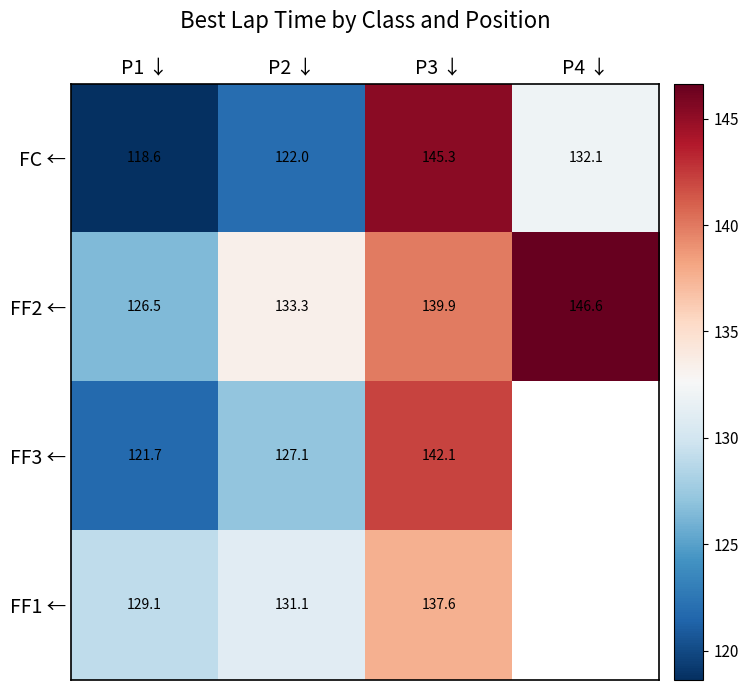

Where does the FF2 ← series first go above 139?

P3 ↓